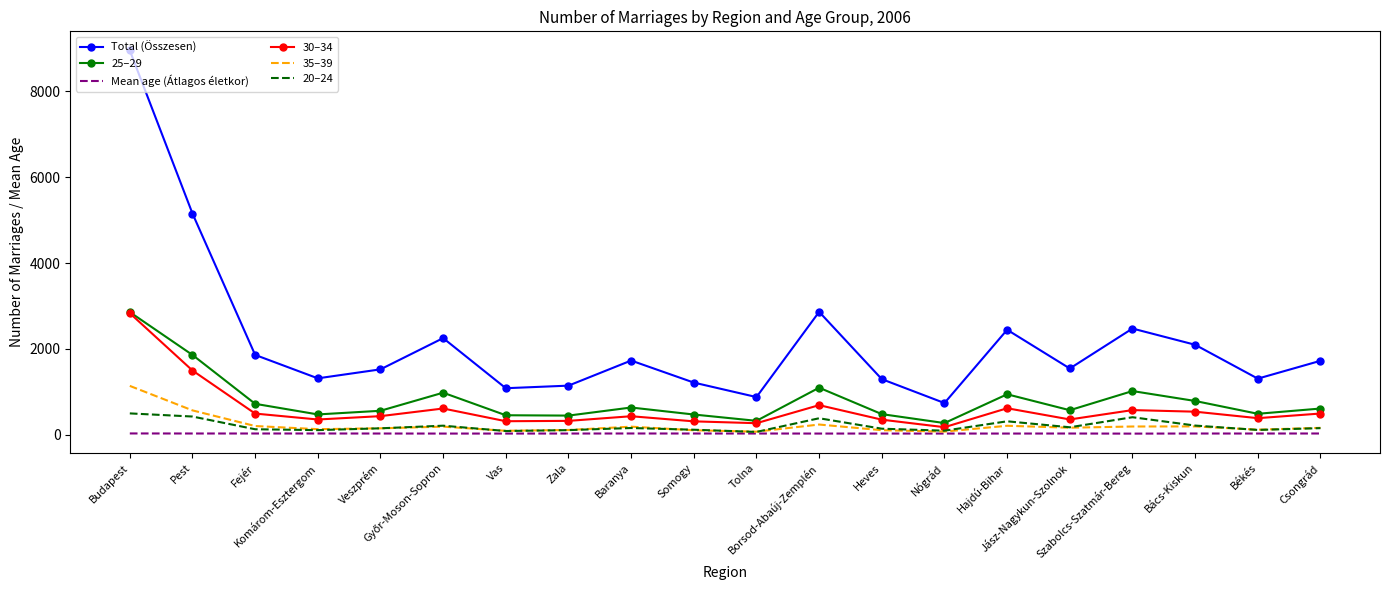

The 30–34 series shows 390.0 at Békés. True or false?

True